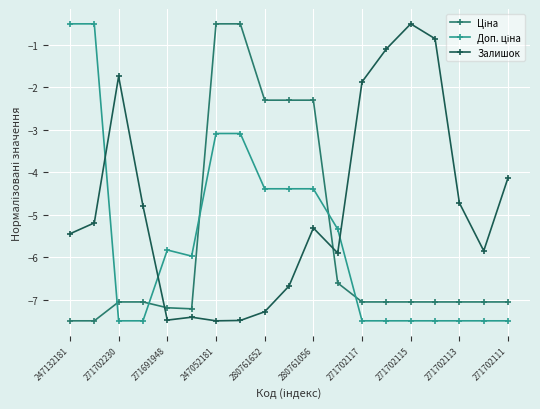

What is the average value of the Залишок series?

-4.8